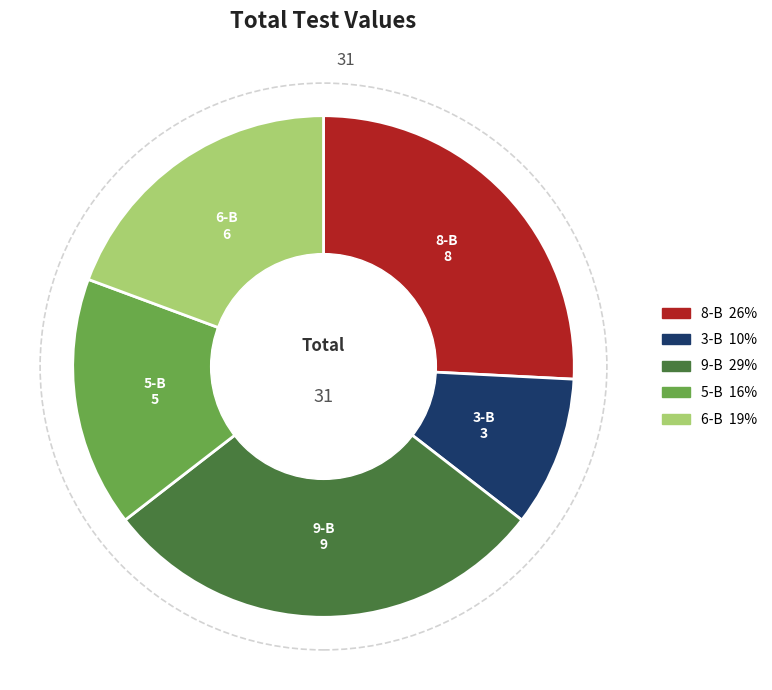

How many slices are in this pie chart?

5